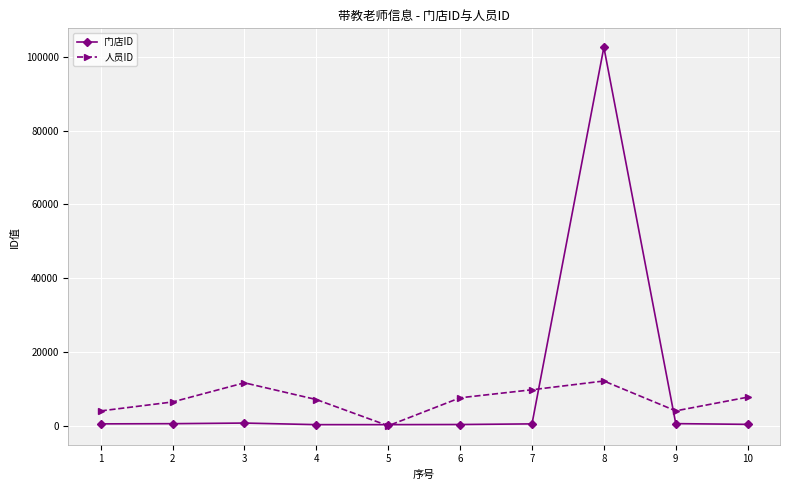

What is the total value across all series at 8?

114700